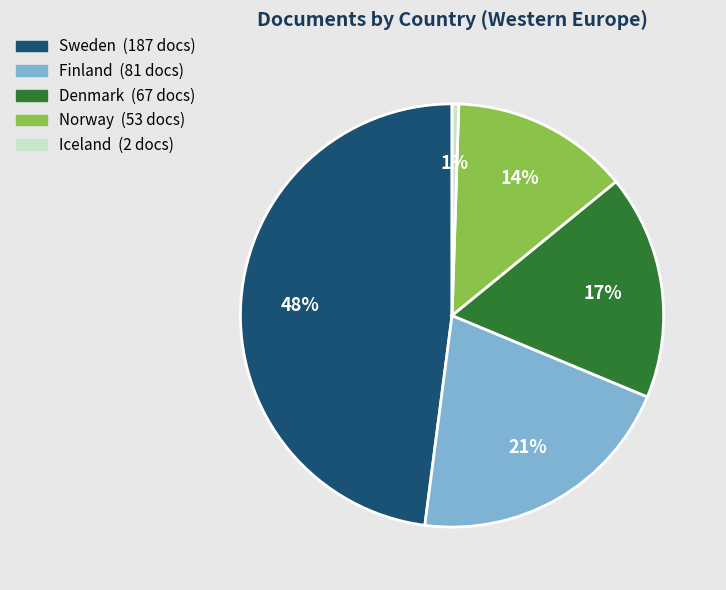

What percentage is the Norway slice, to the nearest percent?

14%